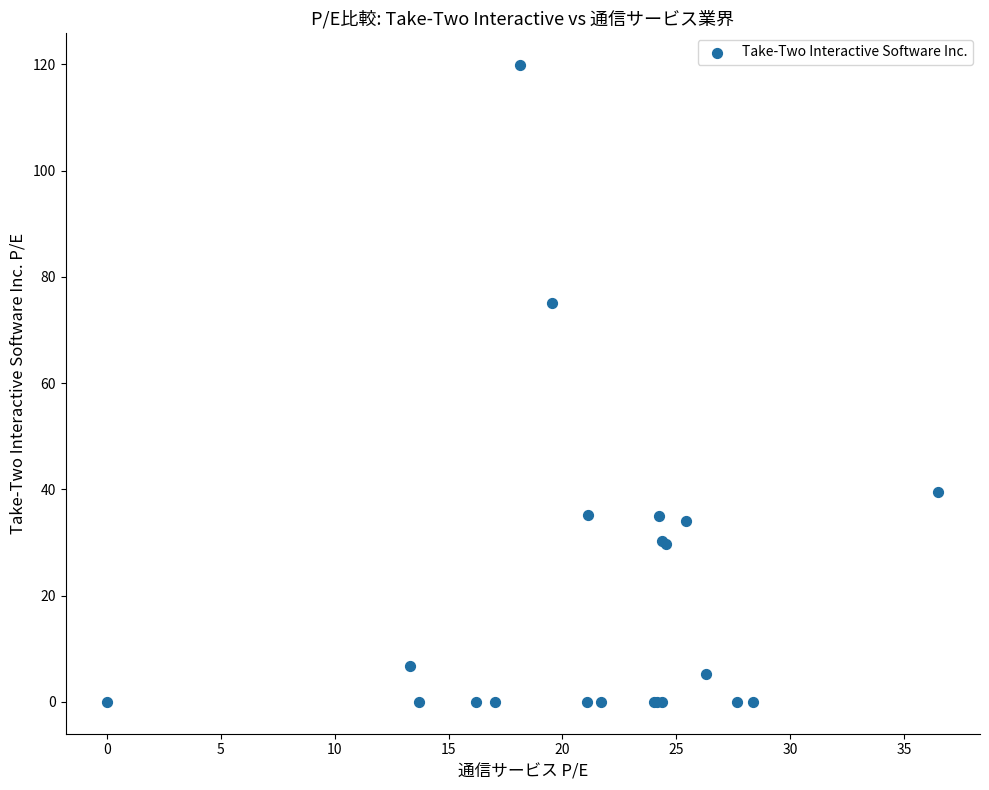

What Y value in the scatter plot is closest to 59?

75.1